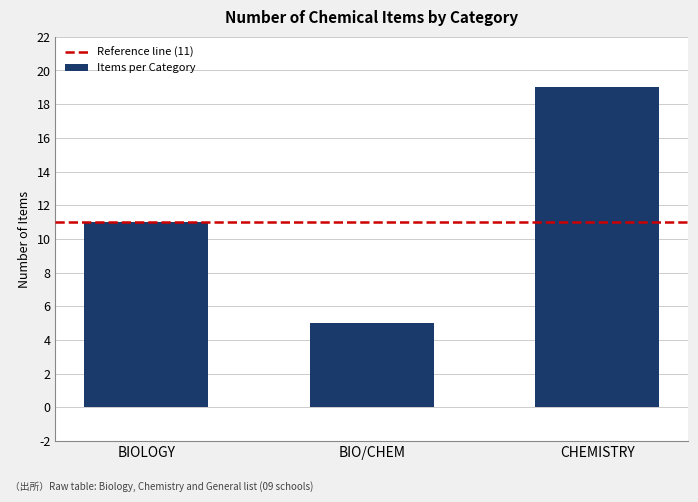

What is the approximate value at CHEMISTRY, to the nearest 10?

20